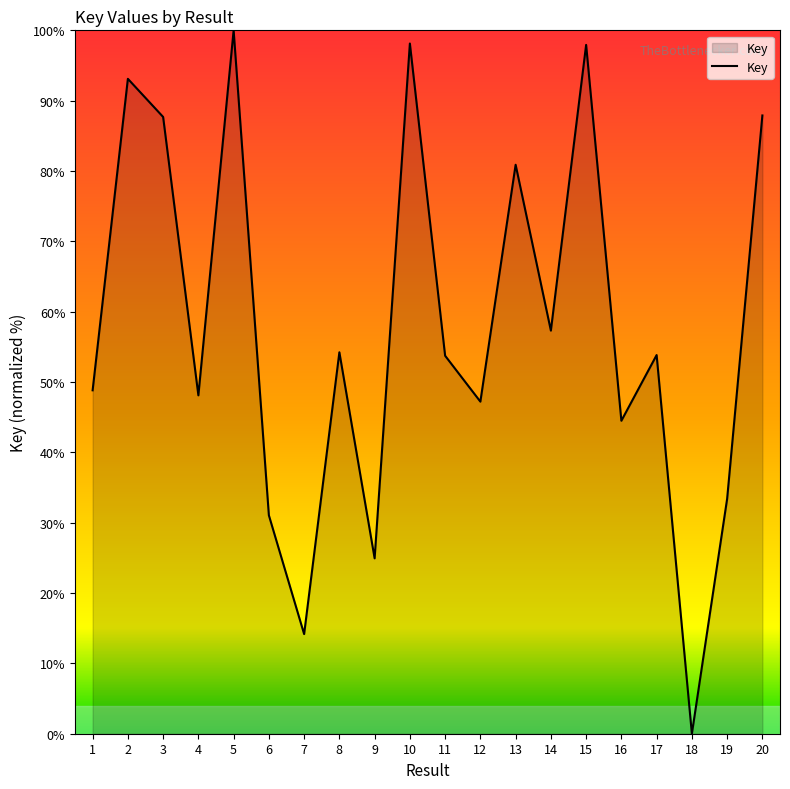

What is the approximate value at 3?

87.7